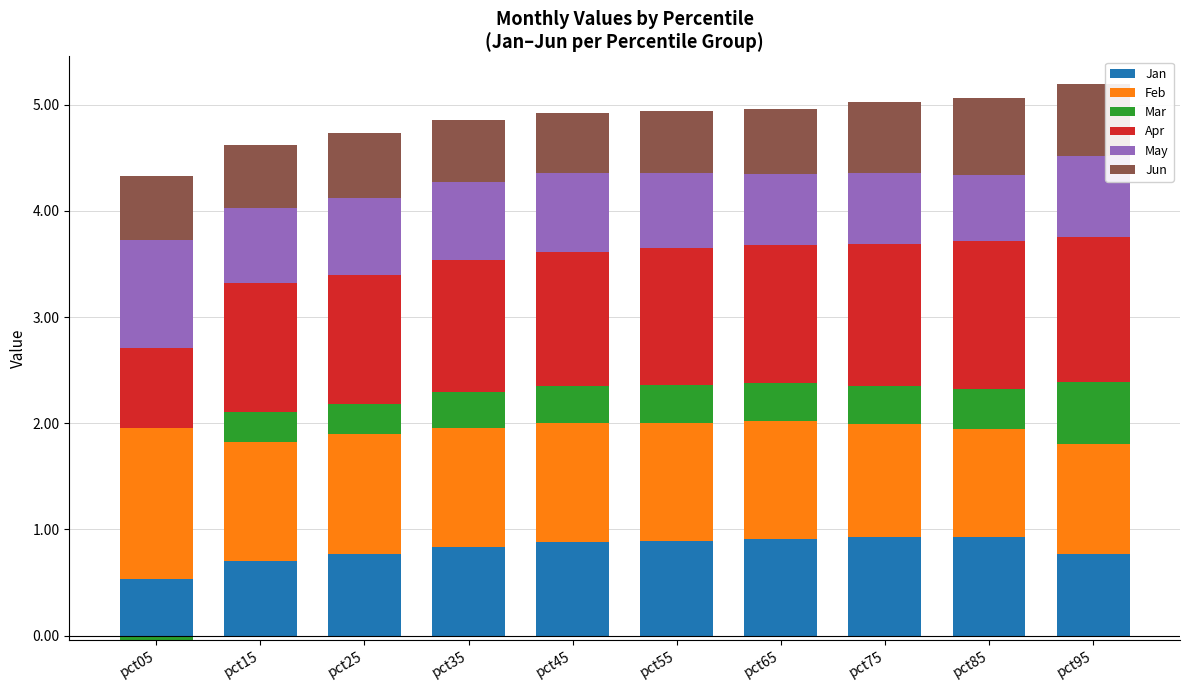

Which series changed the most between pct05 and pct15?

Apr